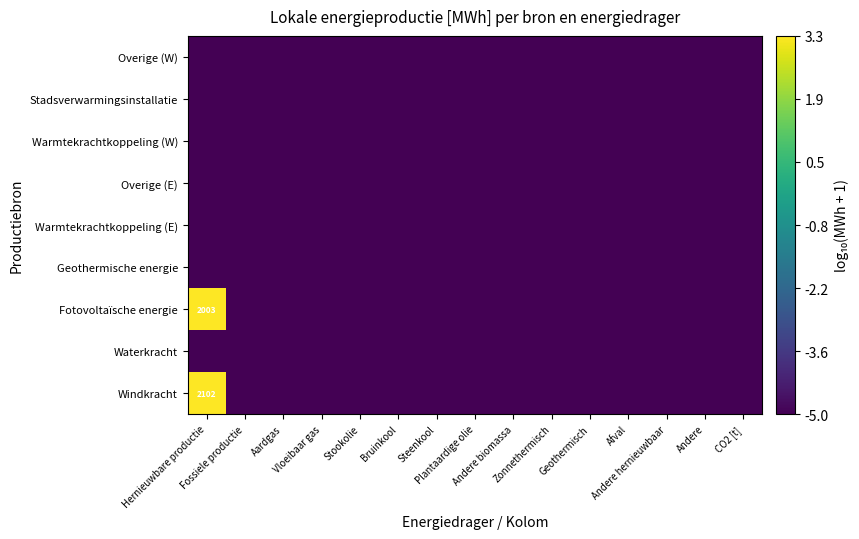

True or false: Overige (W) has a value of -91.7 at Aardgas.

False